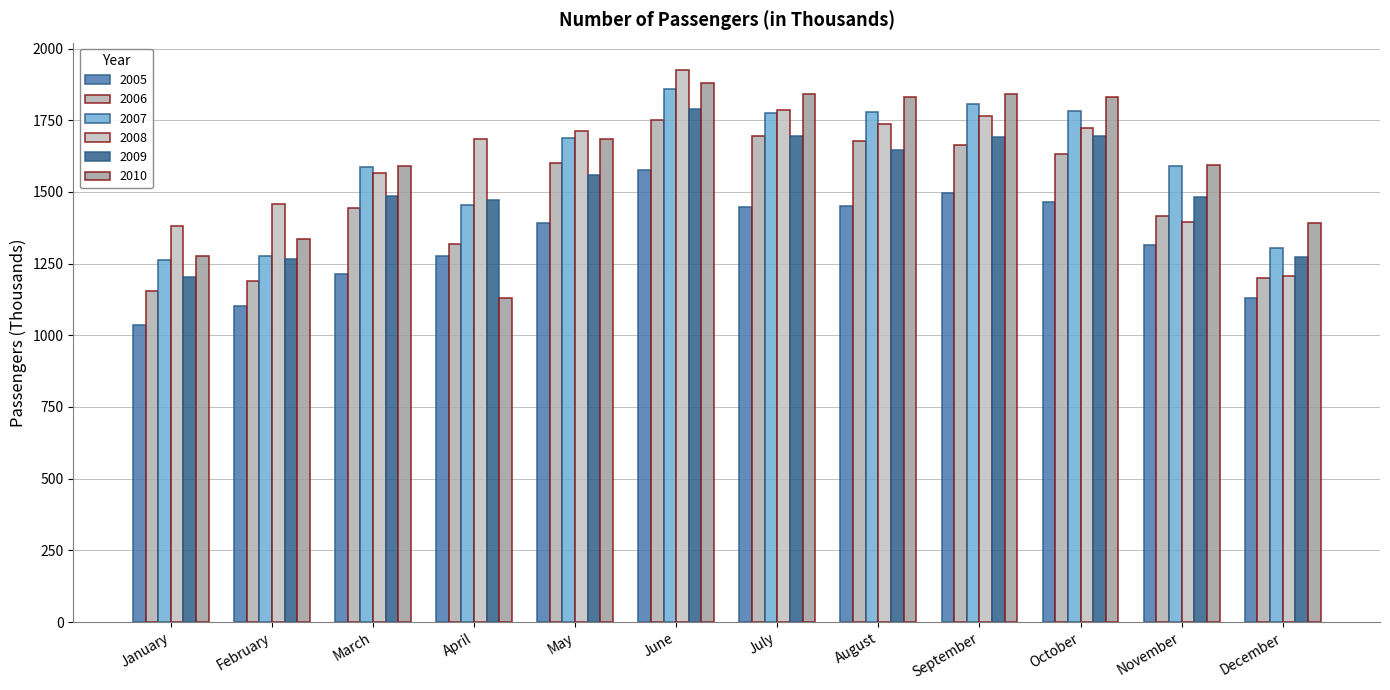

Read the 2009 value at February.

1264.7